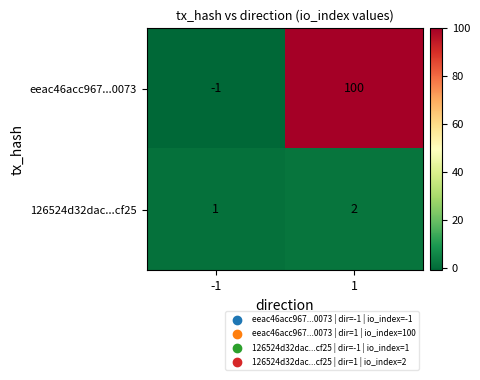

Rank the series by their maximum value, from highest to lowest.

eeac46acc967...0073, 126524d32dac...cf25